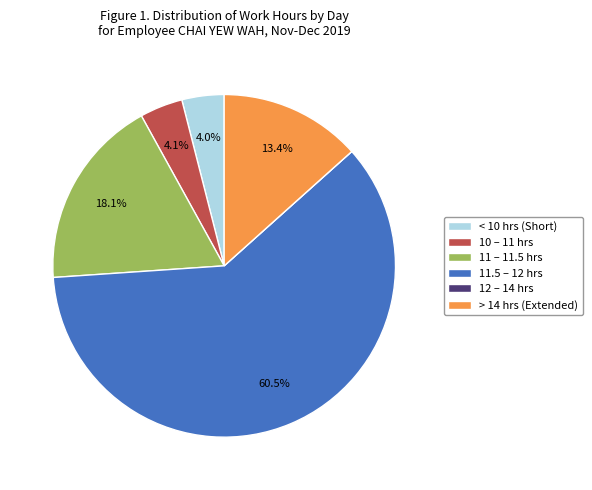

Which slice is the largest?

11.5 – 12 hrs